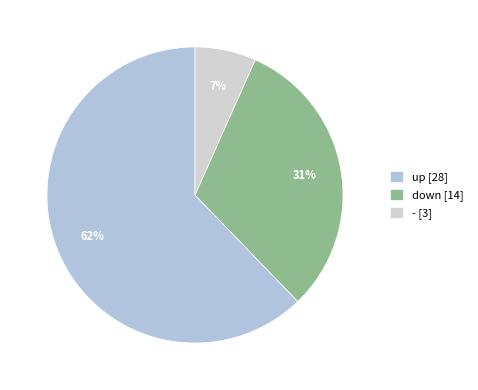

Does down represent more than half of the total?

No